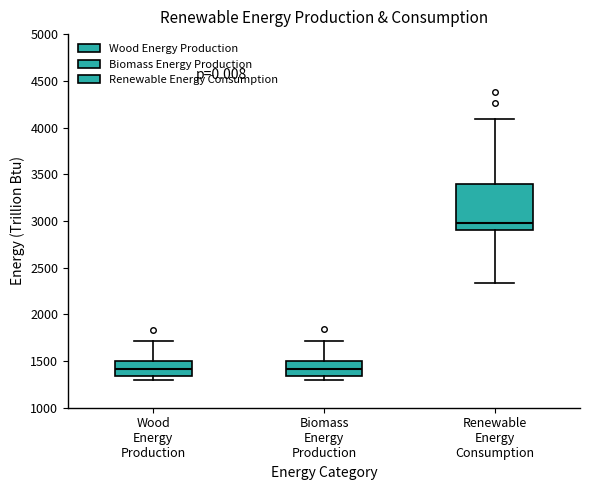

Reading left to right, transcribe this box plot: for each box, give where its median line is, the range the box spans, and where its two whiskers end, as read against the y-axis. The values are not printed on the chart, so give them approximately, as read against the axis.

Wood Energy Production: median 1400, box 1350 to 1500, whiskers 1300 to 1700
Biomass Energy Production: median 1400, box 1350 to 1500, whiskers 1300 to 1700
Renewable Energy Consumption: median 3000, box 2900 to 3400, whiskers 2350 to 4100